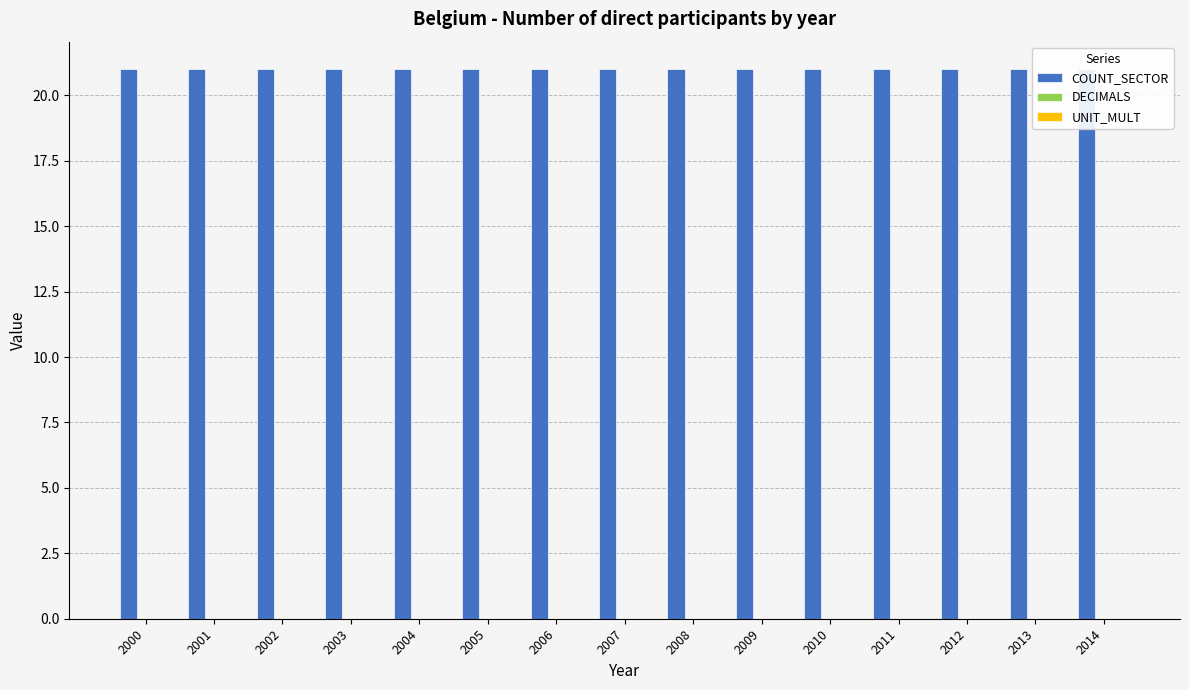

At how many categories does at least one series exceed 16?

15